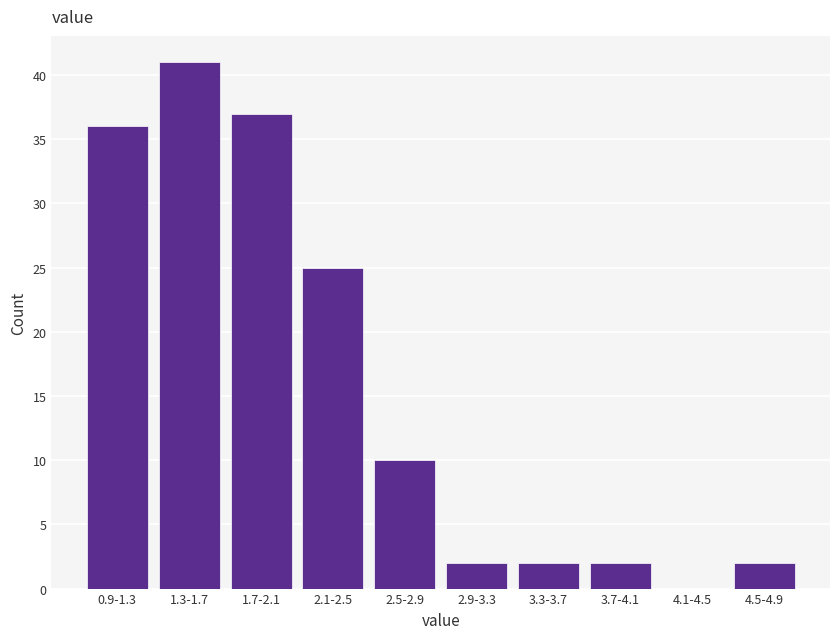

Reading left to right, transcribe all the data shown in this chart.

0.9-1.3=36	1.3-1.7=41	1.7-2.1=37	2.1-2.5=25	2.5-2.9=10	2.9-3.3=2	3.3-3.7=2	3.7-4.1=2	4.1-4.5=0	4.5-4.9=2